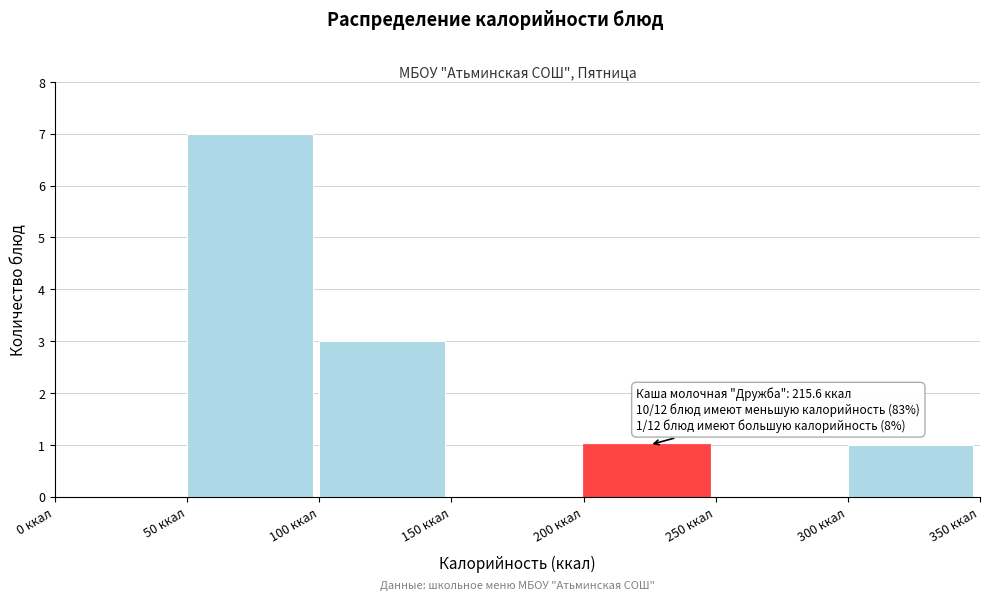

Which range on the x-axis has the tallest bar?

50 to 100